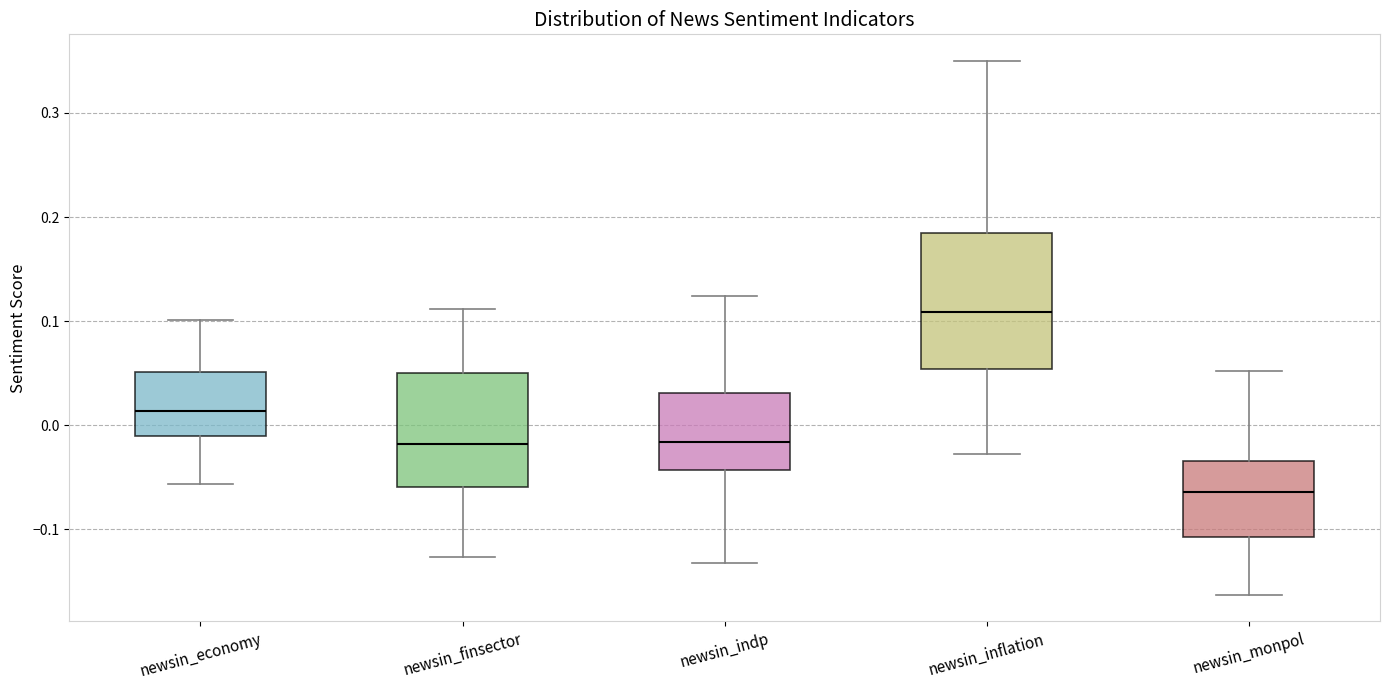

Which box's median line is the highest?

newsin_inflation